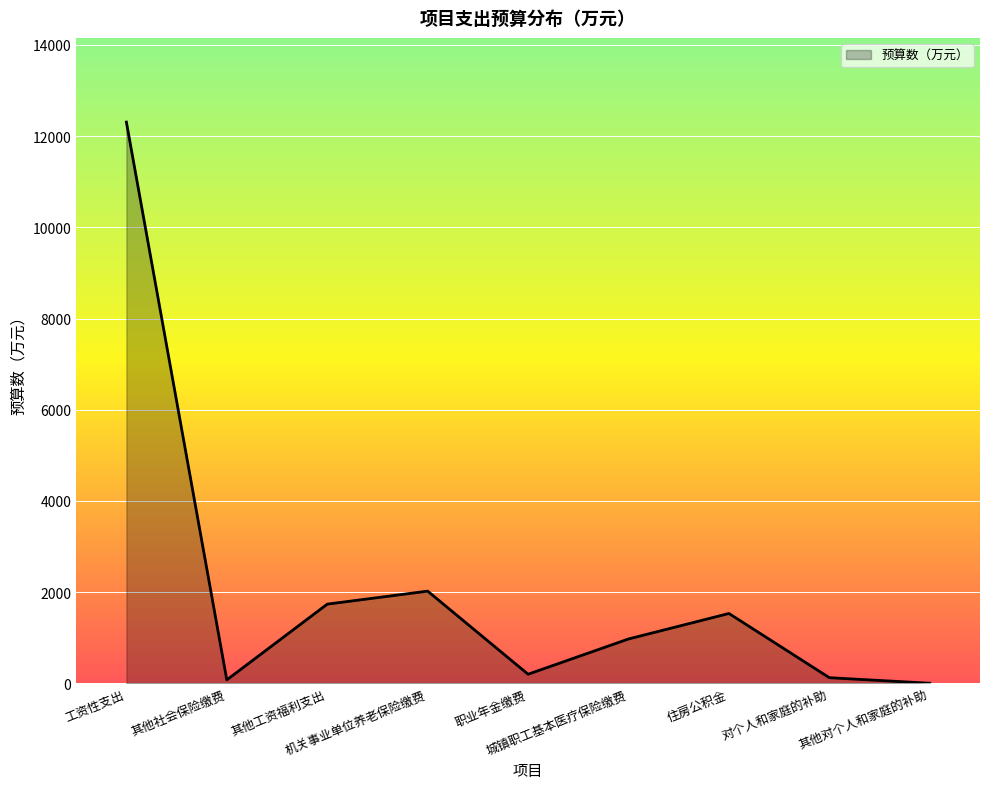

What is the greatest value displayed?

12308.1